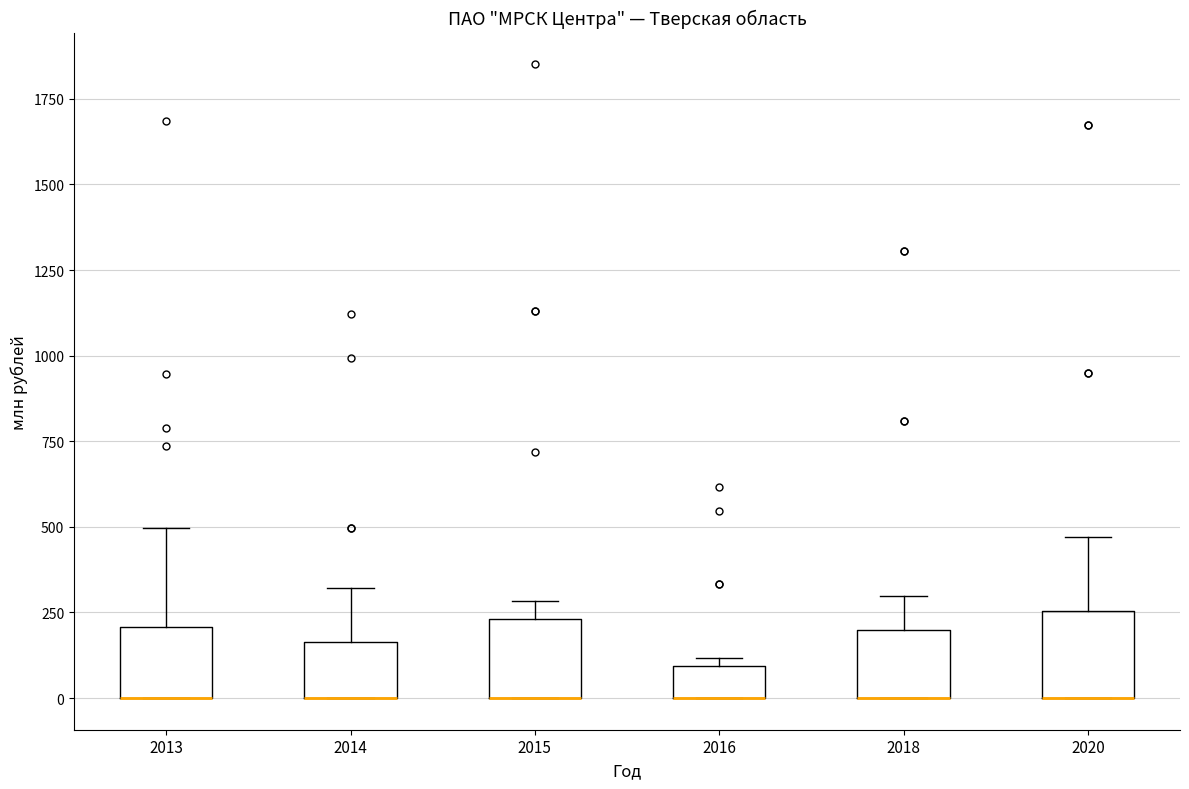

Where is the upper edge of the box at x = 2014 on the y-axis? The values are not printed on the chart, so give them approximately, as read against the axis.

150